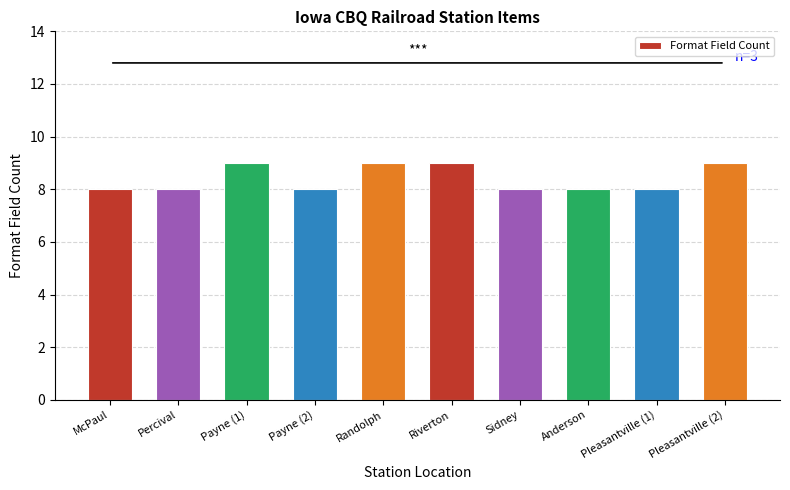

How many bars are there in total?

10